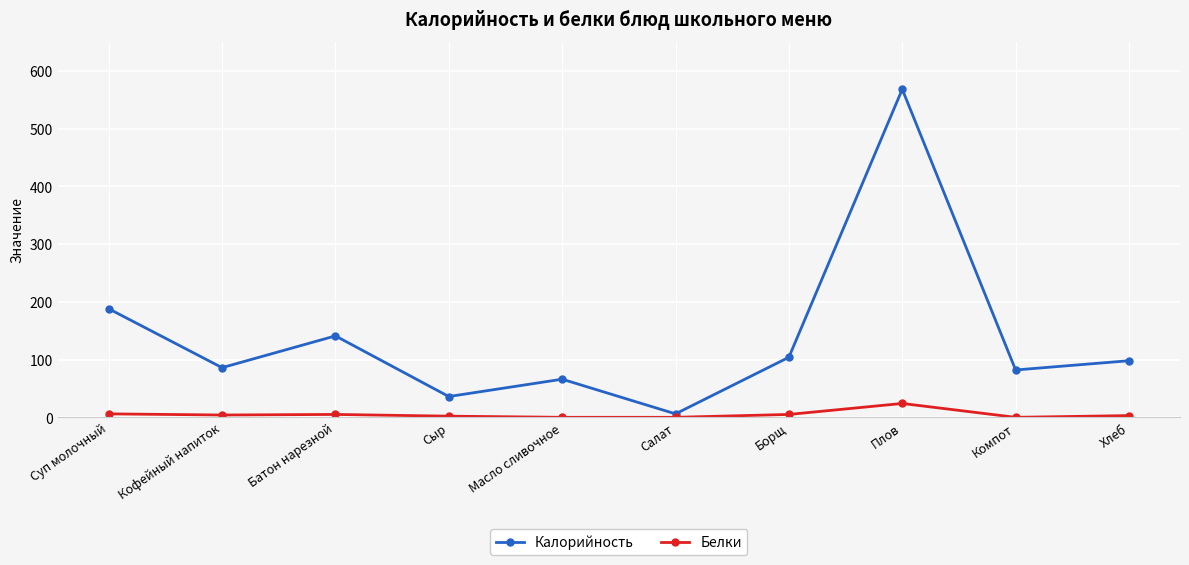

Is it true that Калорийность equals 883 at Плов?

False